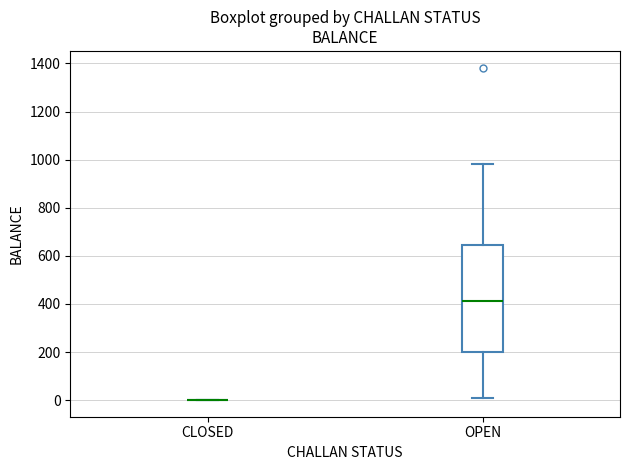

Reading left to right, read every box against the y-axis: the position of its median line, the range the box covers, and the ends of its whiskers. The values are not printed on the chart, so give them approximately, as read against the axis.

CLOSED: box collapsed to a line at 0, whiskers 0 to 0
OPEN: median 420, box 200 to 640, whiskers 0 to 980